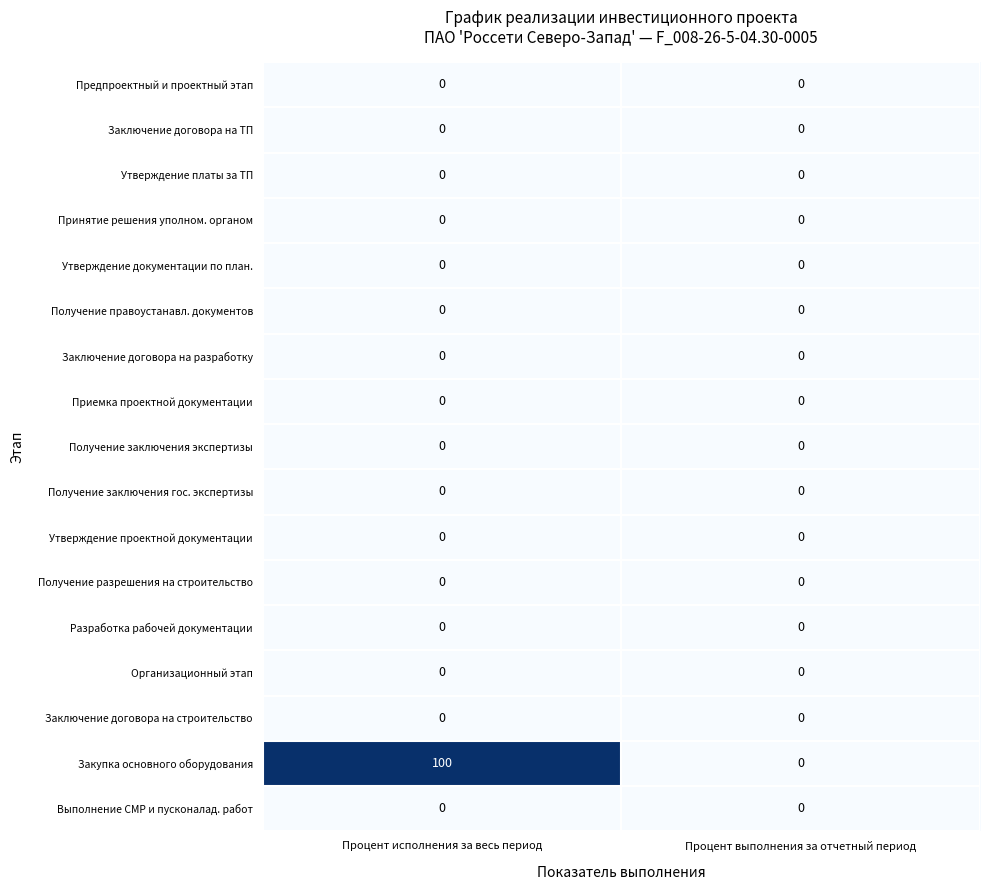

Between Процент исполнения за весь период and Процент выполнения за отчетный период, which series saw the biggest shift?

Закупка основного оборудования